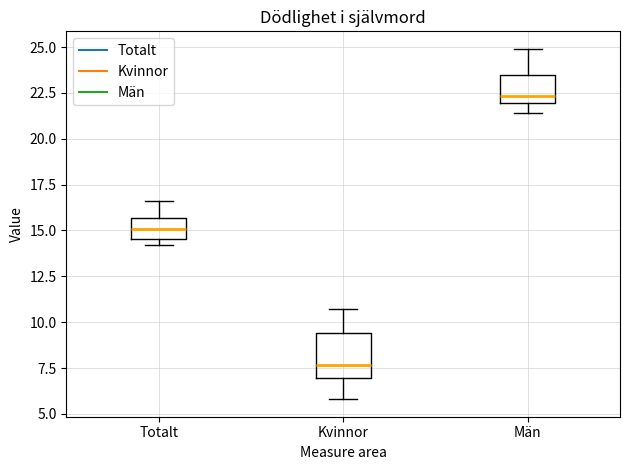

Which box is the tallest, from its lower edge to its upper edge?

Kvinnor